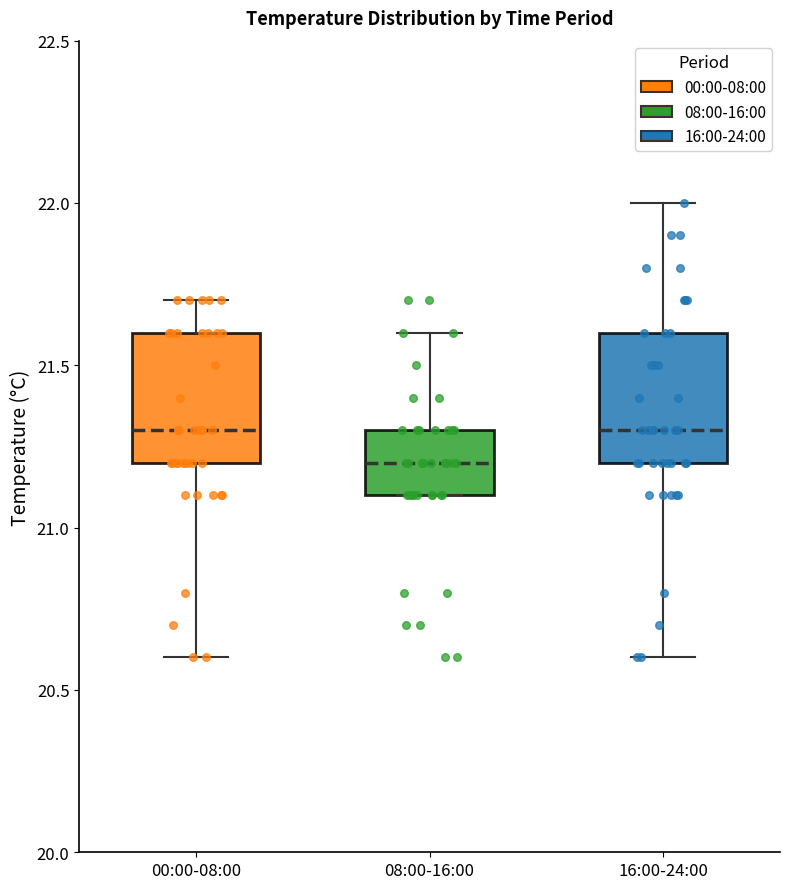

Where is the upper edge of the box for 16:00-24:00 on the y-axis? The values are not printed on the chart, so give them approximately, as read against the axis.

21.6